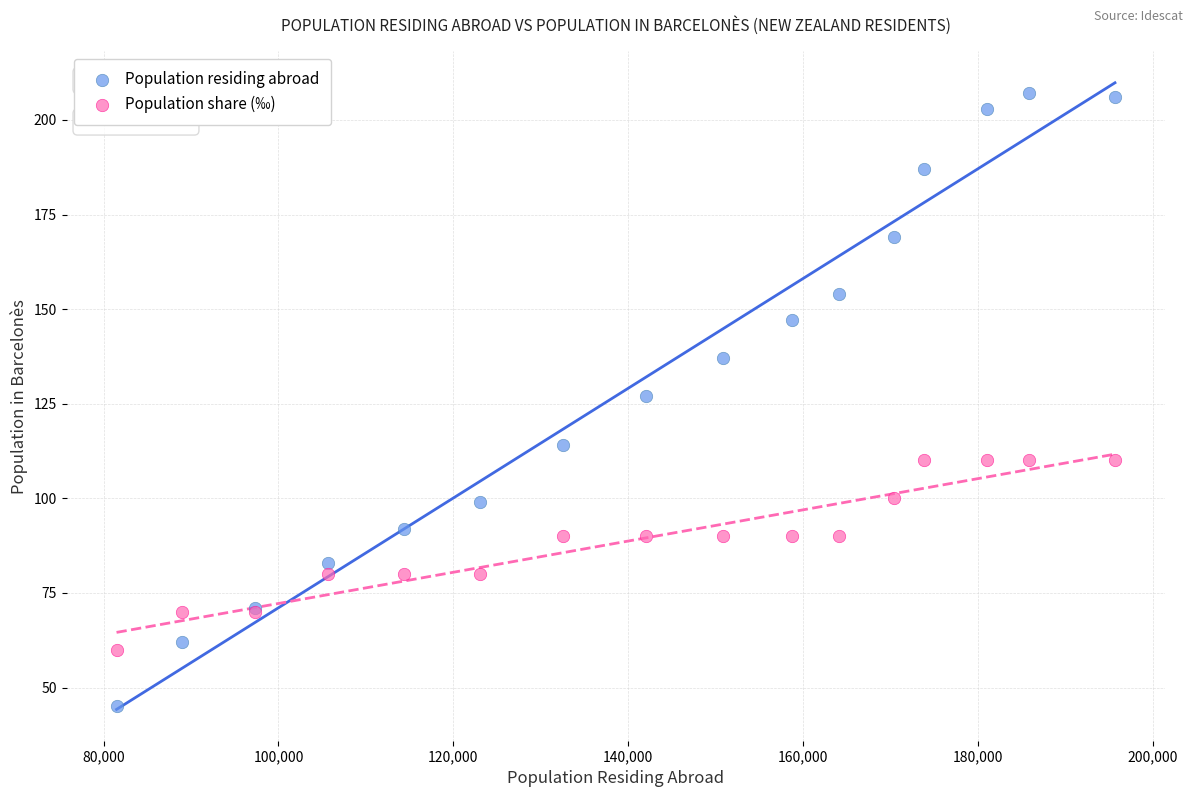

Which series contains the lowest Y value?

Population residing abroad